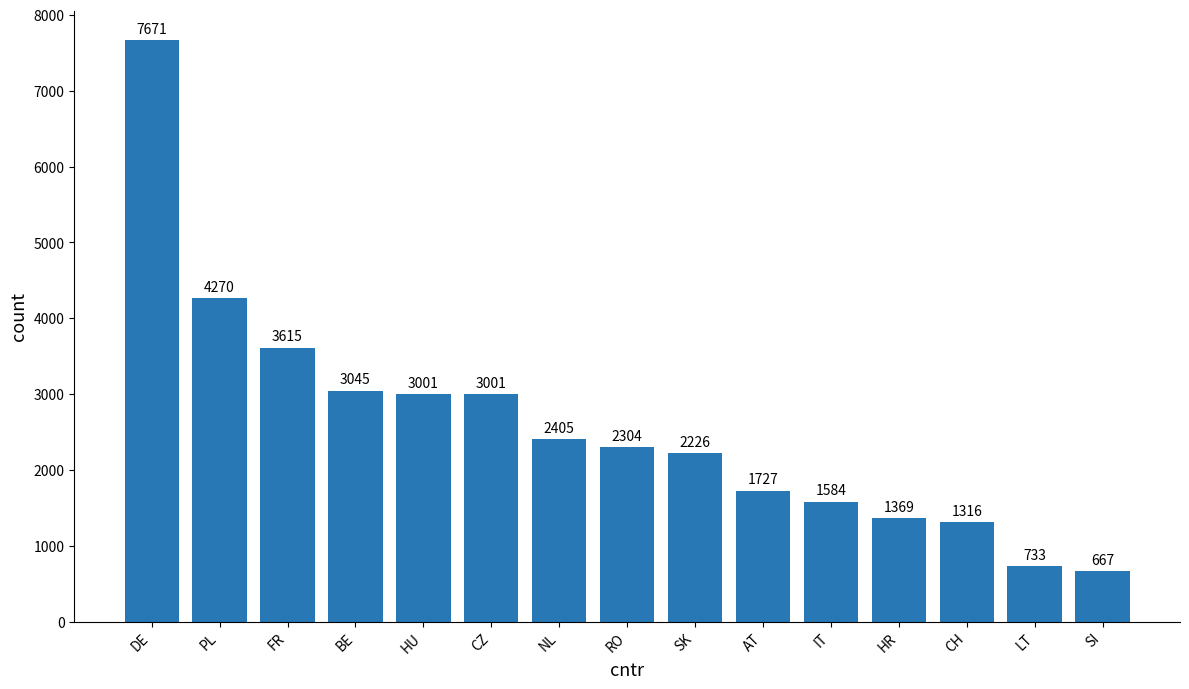

Which label corresponds to the smallest value in the chart?

SI